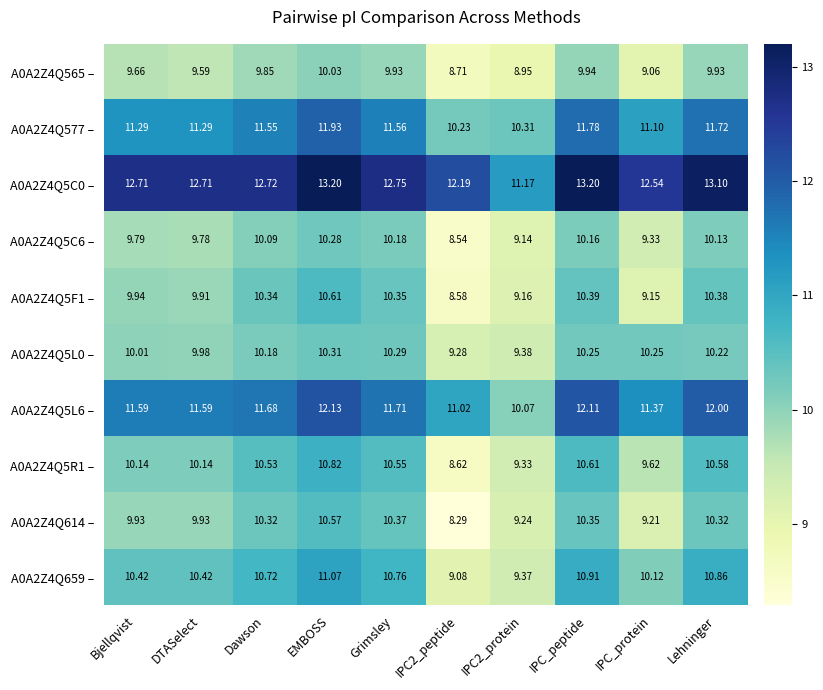

Where is A0A2Z4Q5F1 – nearest to the value 9?

IPC_protein